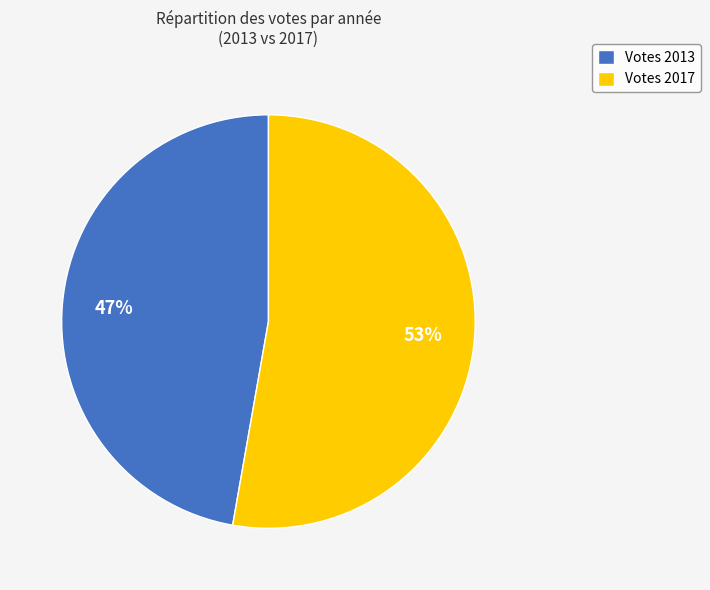

What is the majority slice?

Votes 2017